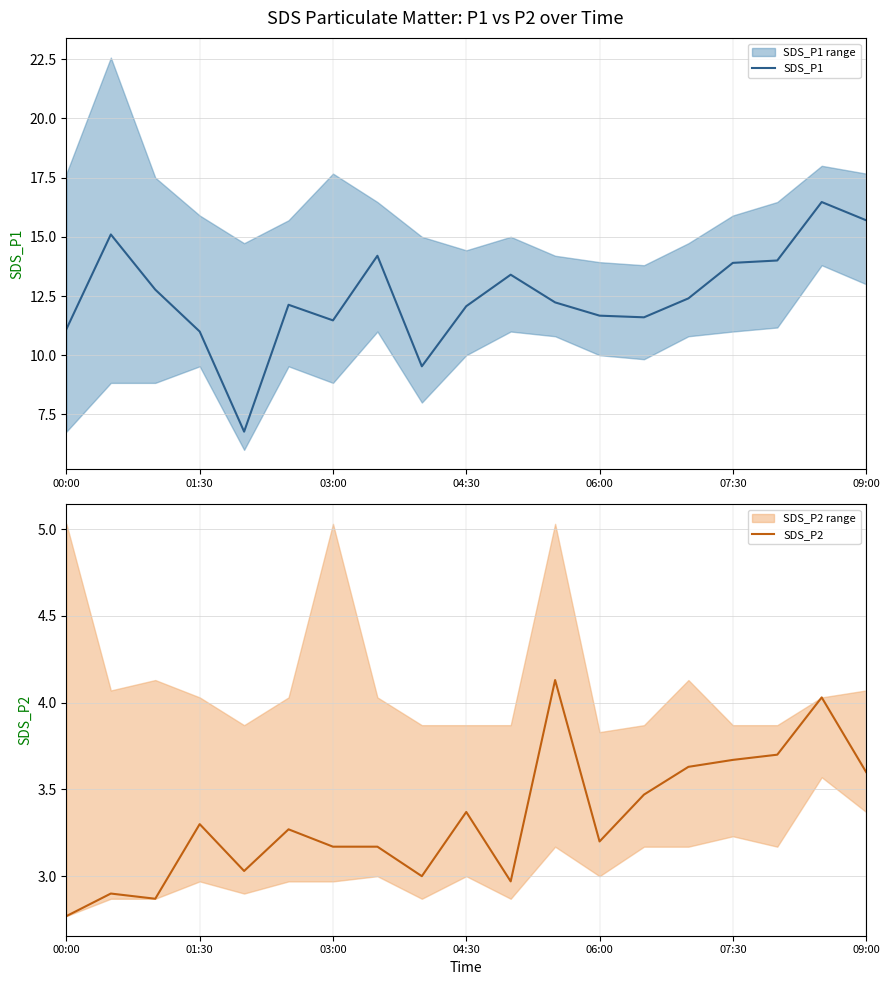

True or false: SDS_P1 has a value of 13.9 at 07:30.

True